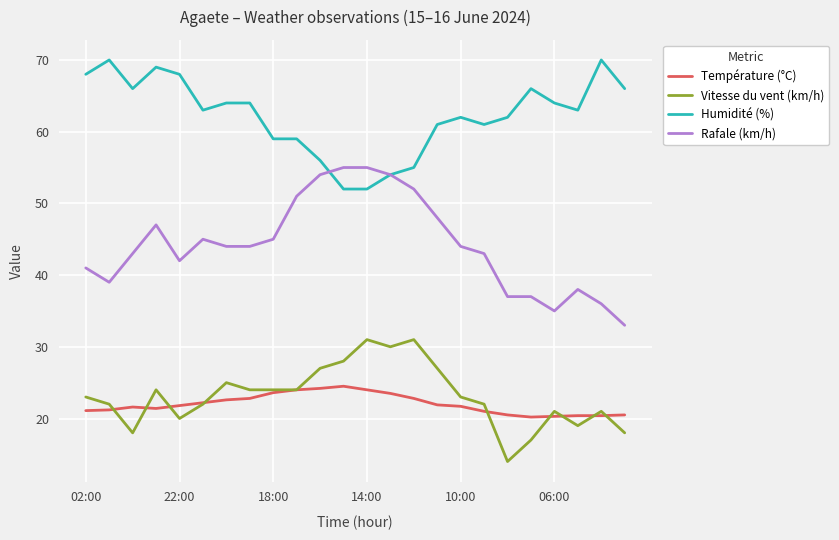

True or false: Température (°C) has more than 1 points higher than both neighbors.

True